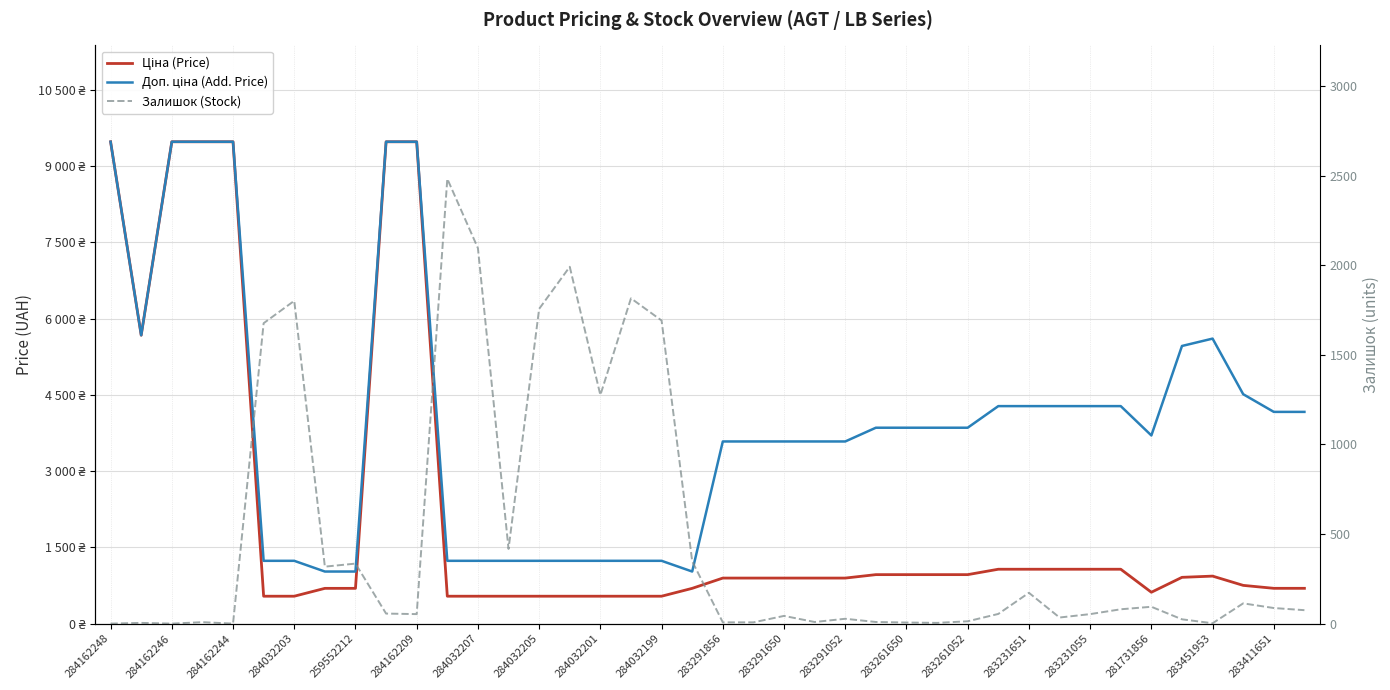

What is the difference between the second highest and minimum values in the Ціна (Price) series?

8941.1